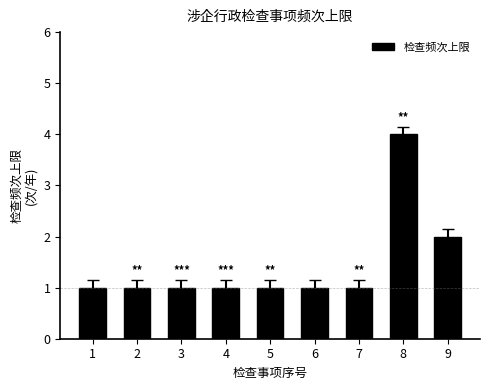

Count the number of data series in this chart.

1